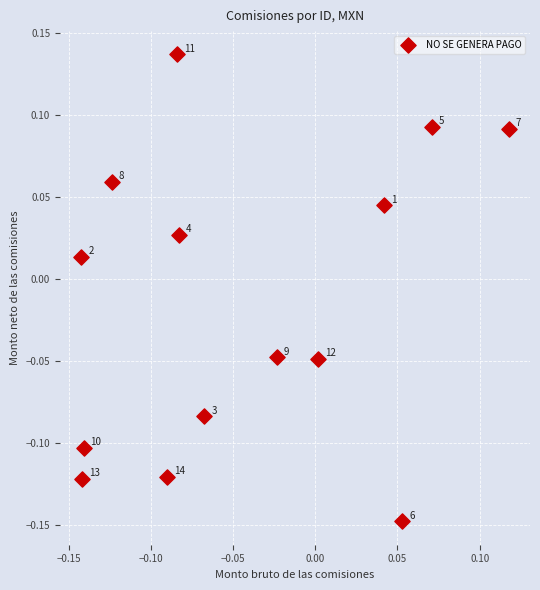

What is the range of X values (max minus min)?

0.3